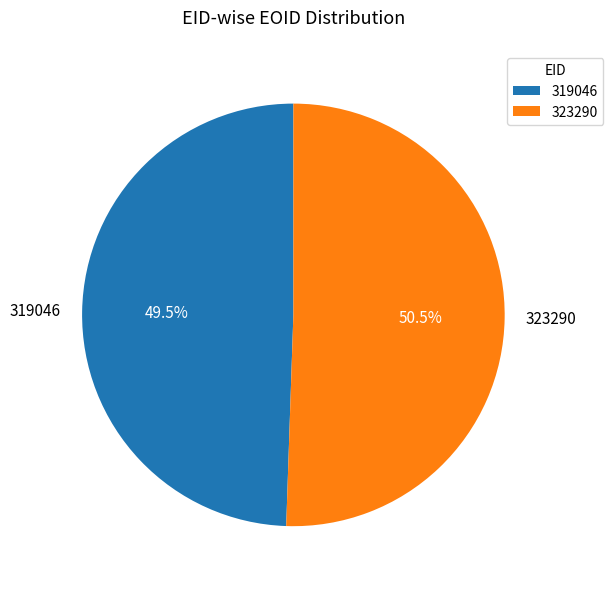

What is the total percentage of 323290 and 319046?

100.0%